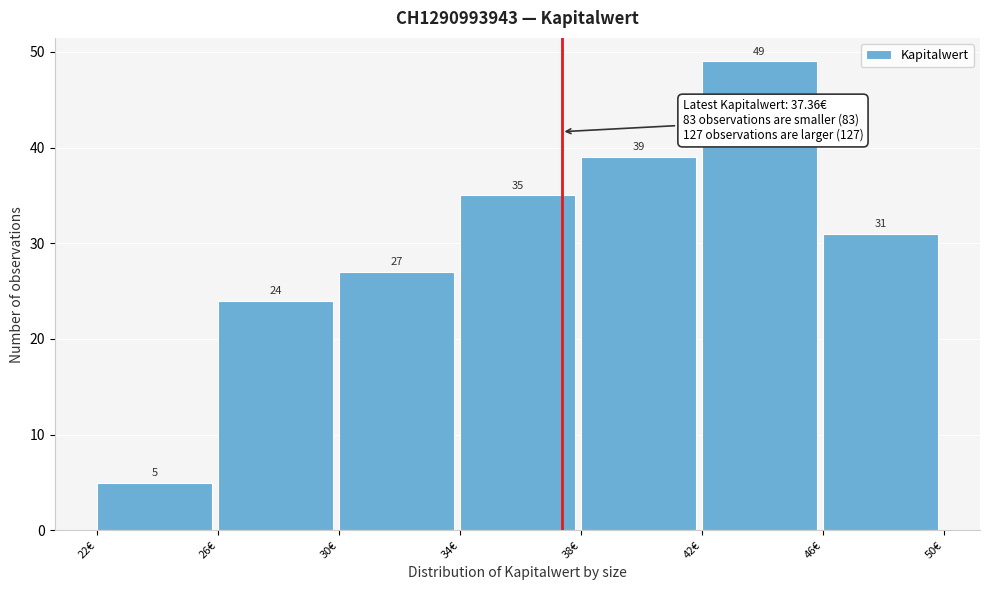

Which range on the x-axis has the tallest bar?

42 to 46